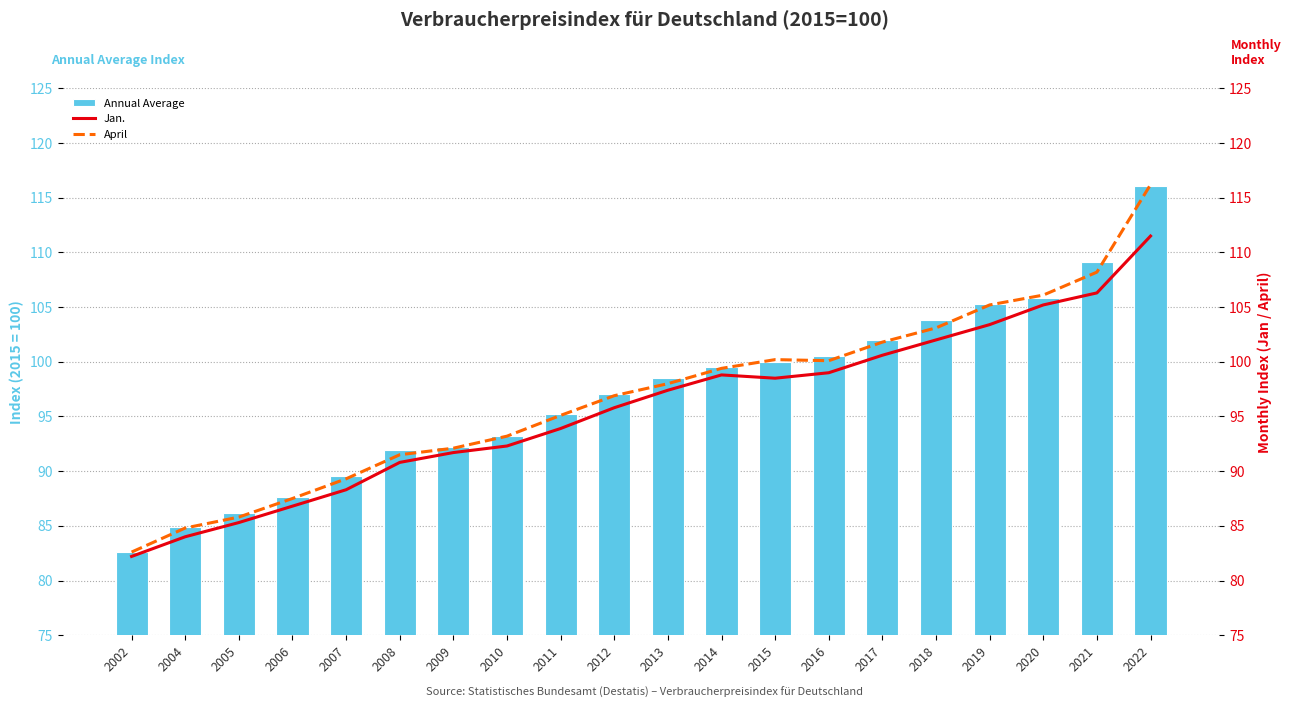

Which series has the largest range (max minus min)?

April